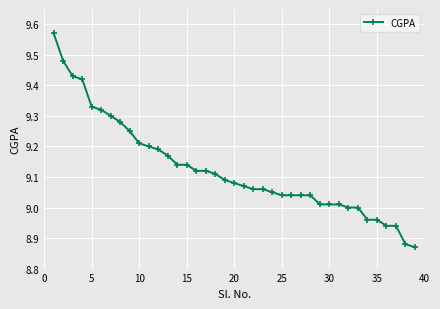

What is the difference between the maximum and minimum values?

0.7